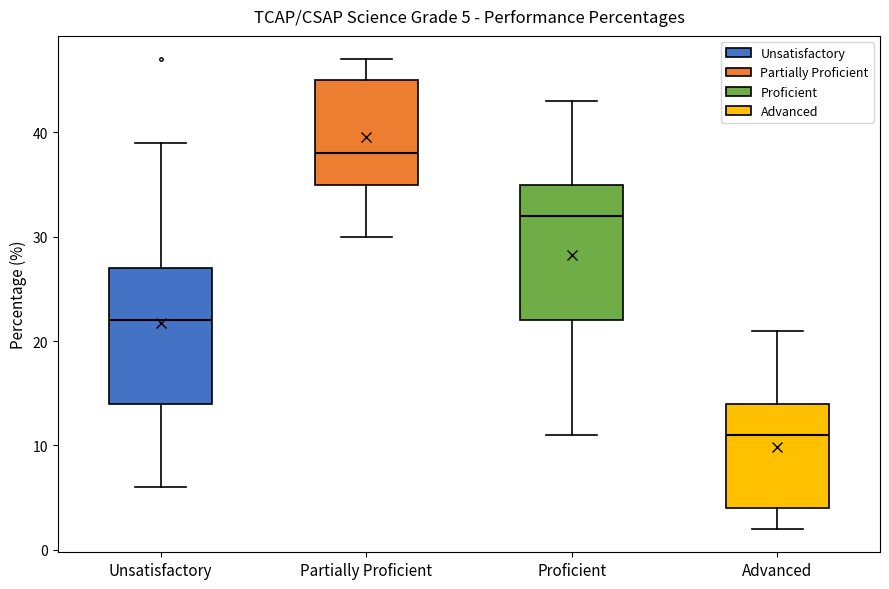

Which box has the lowest median line?

Advanced